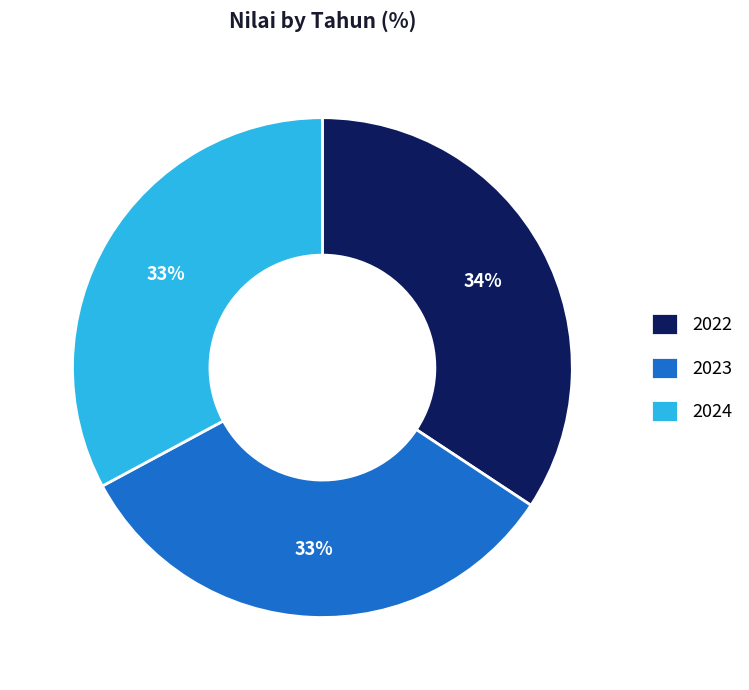

Which slice is the largest?

2022